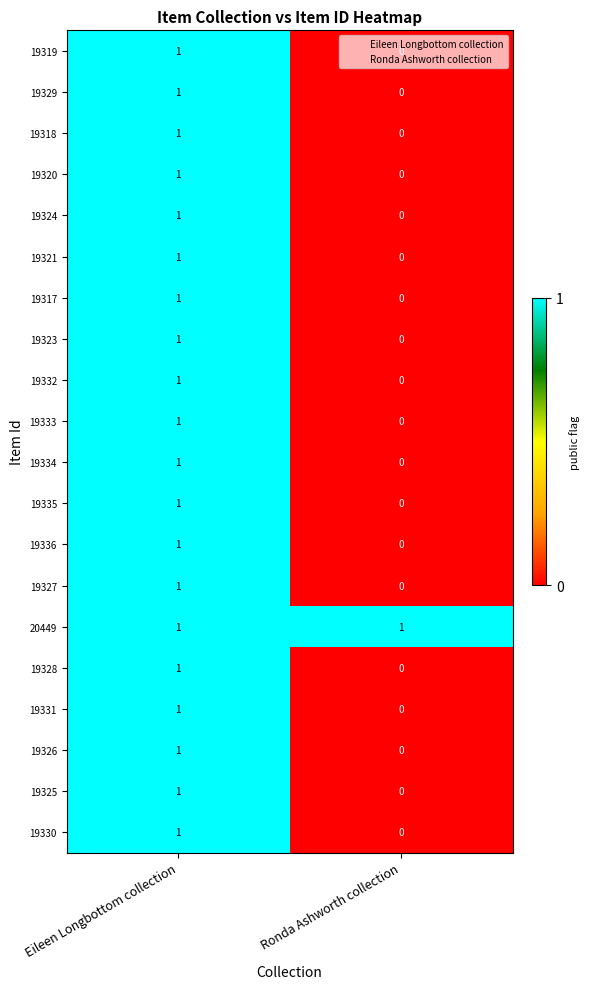

At which category is the sum across all series the highest?

Eileen Longbottom collection